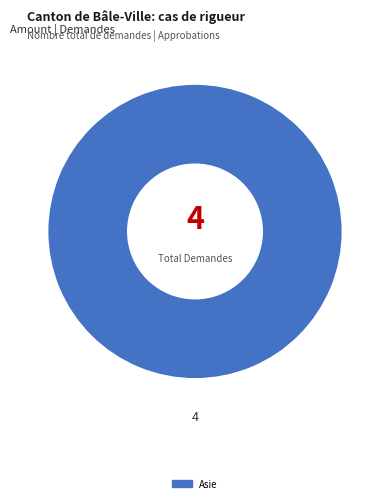

Count the number of slices in the pie.

1